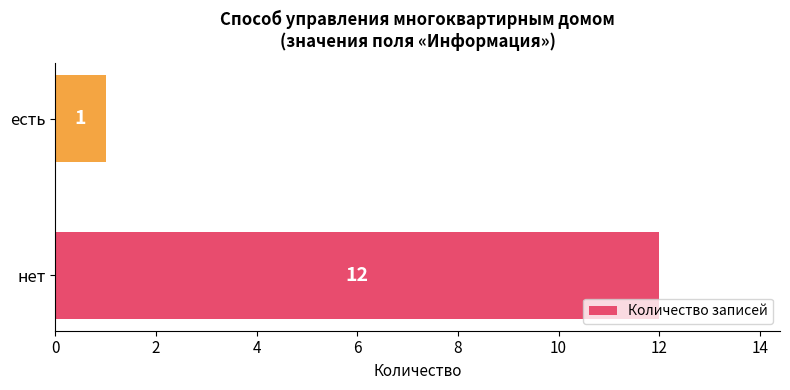

Where is the data nearest to the value 6?

есть